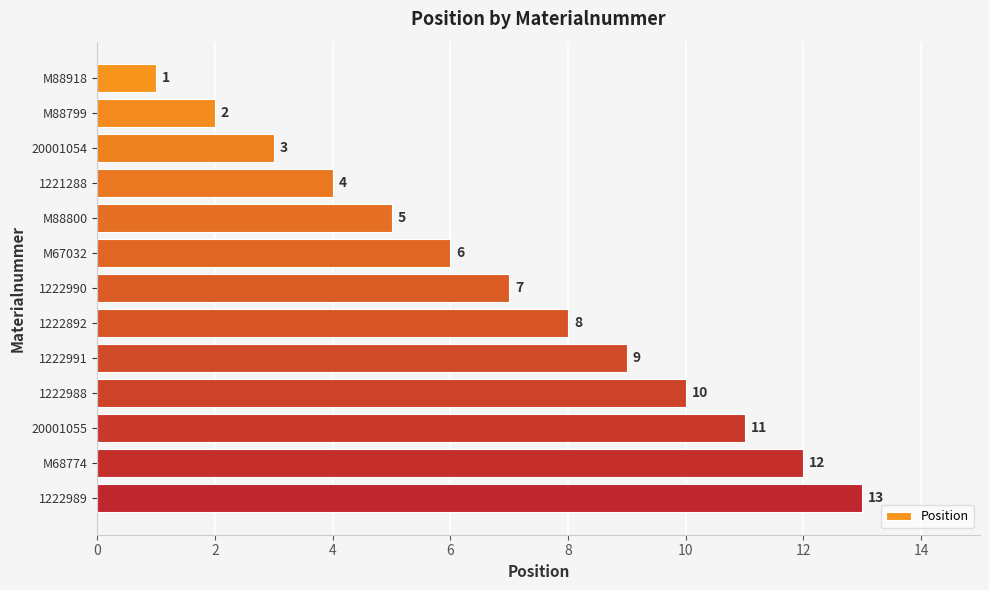

How many bars are there in total?

13